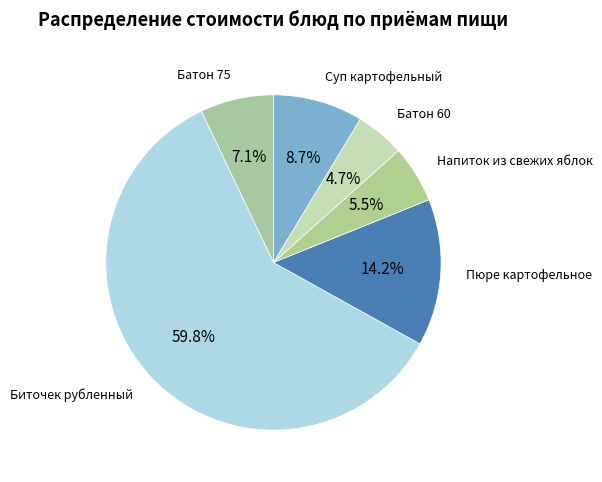

What percentage is the Батон 60 slice, to the nearest percent?

5%